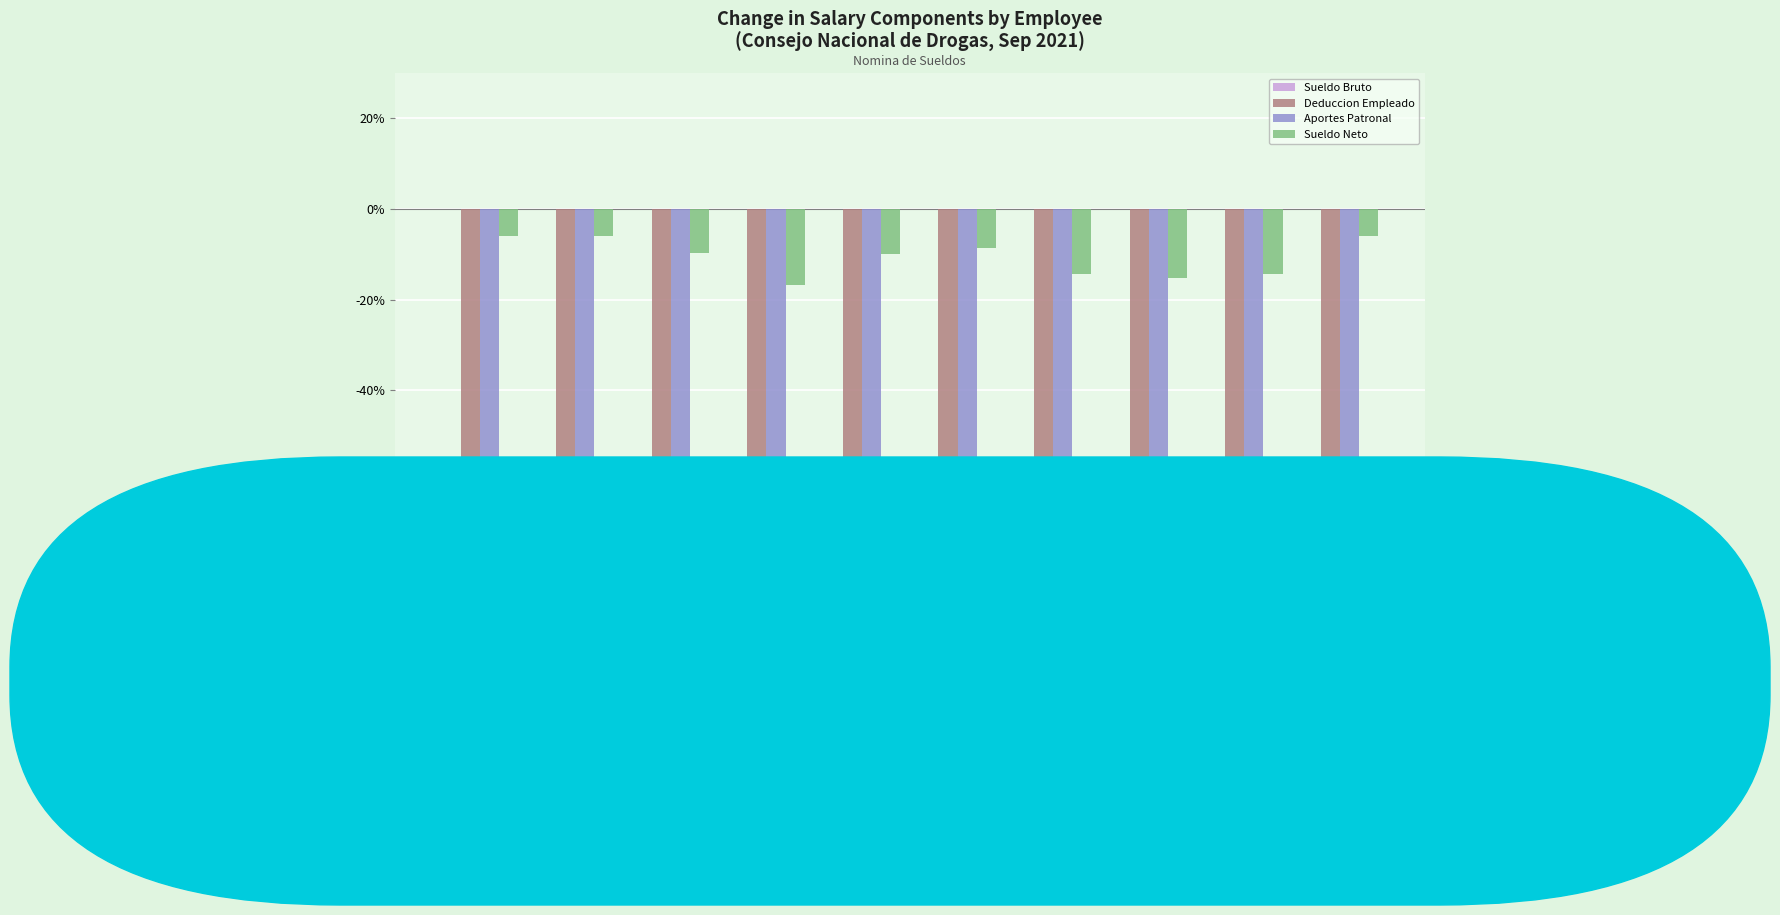

Which label corresponds to the largest value in the chart?

LEBRON